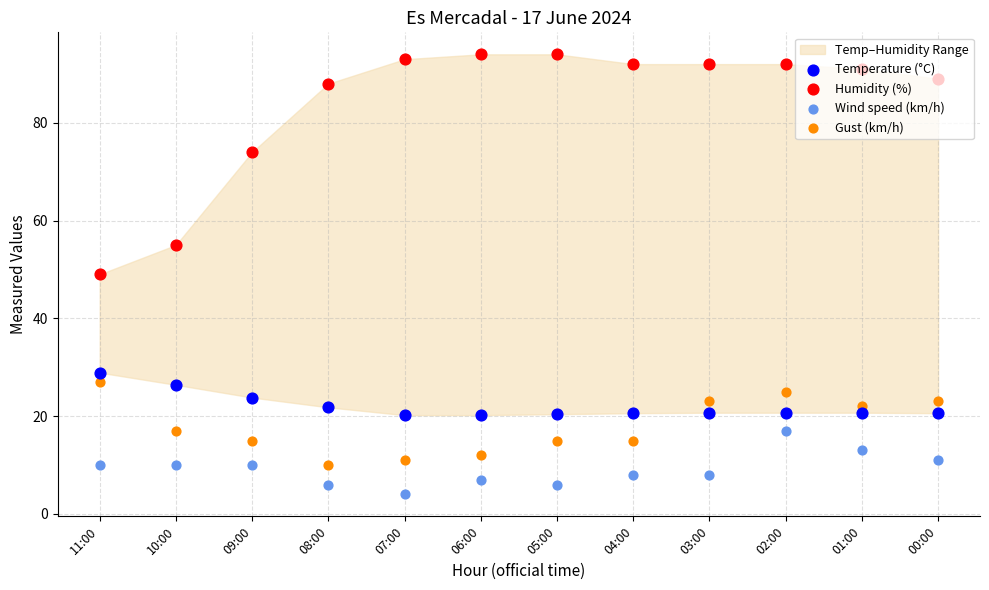

Is the value of Humidity (%) at 10:00 greater than the value of Gust (km/h) at 05:00?

Yes